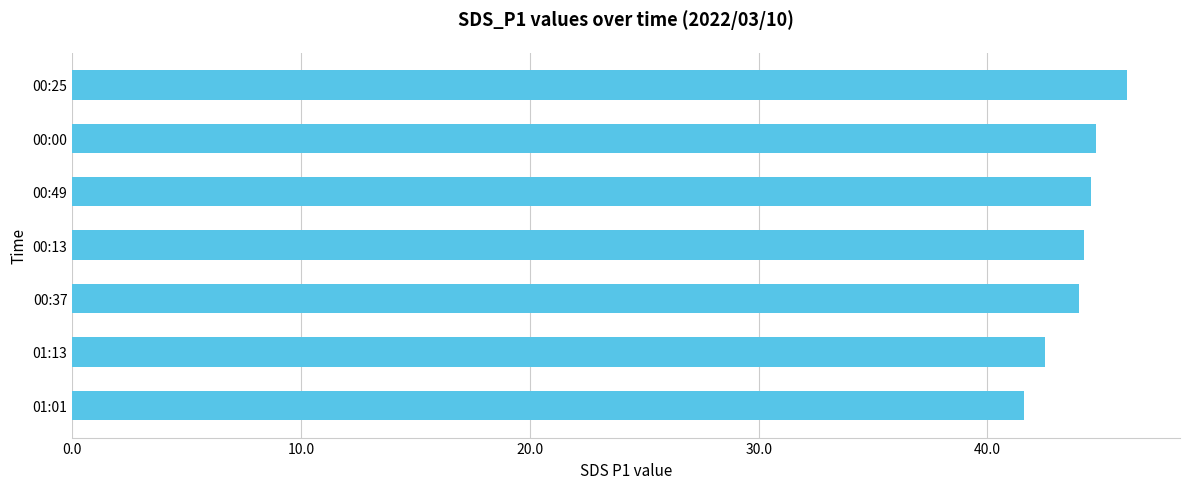

Does the chart contain stacked bars?

No